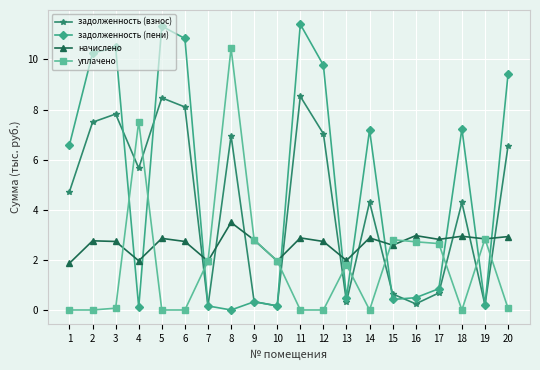

What is the difference between the highest and lowest values at 9?

2.5